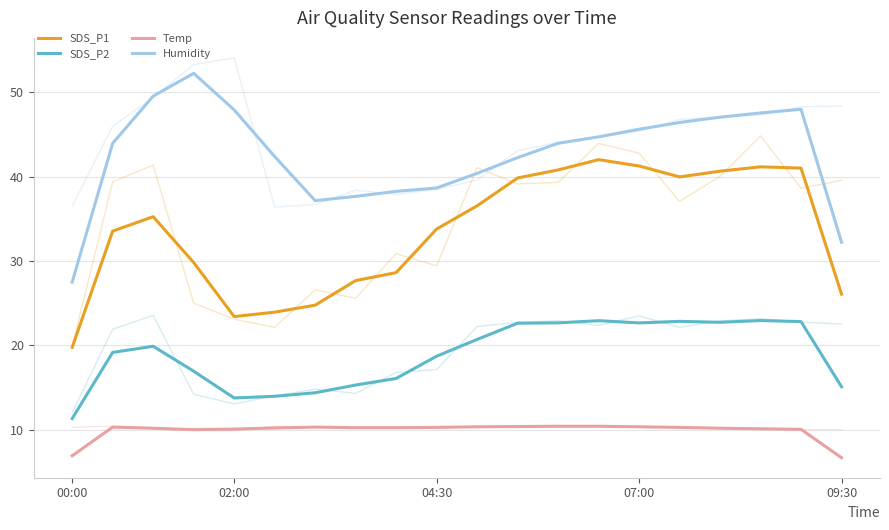

What is the difference between the Humidity values at 12 and 9?

5.3